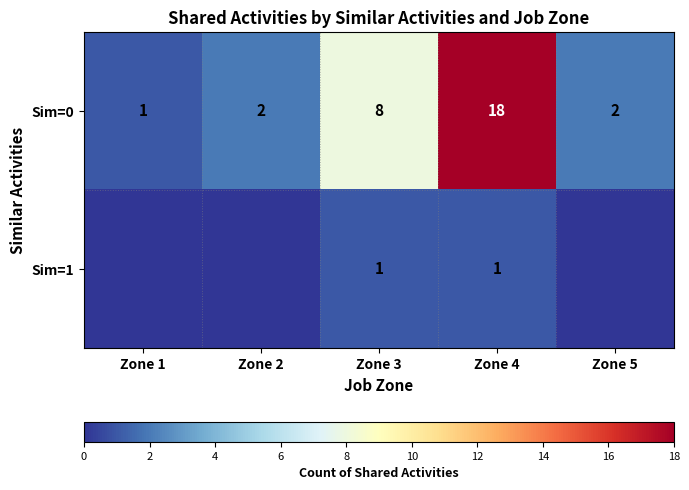

What is the difference between the Sim=0 values at Zone 3 and Zone 5?

6